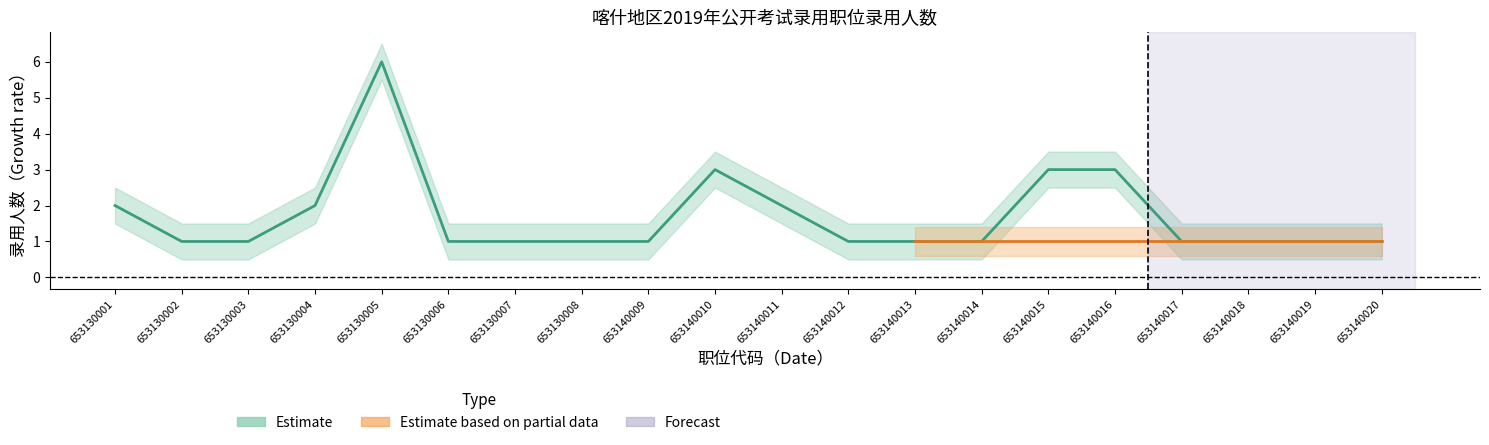

Which category has the highest value in the 机关_count series?

653130005